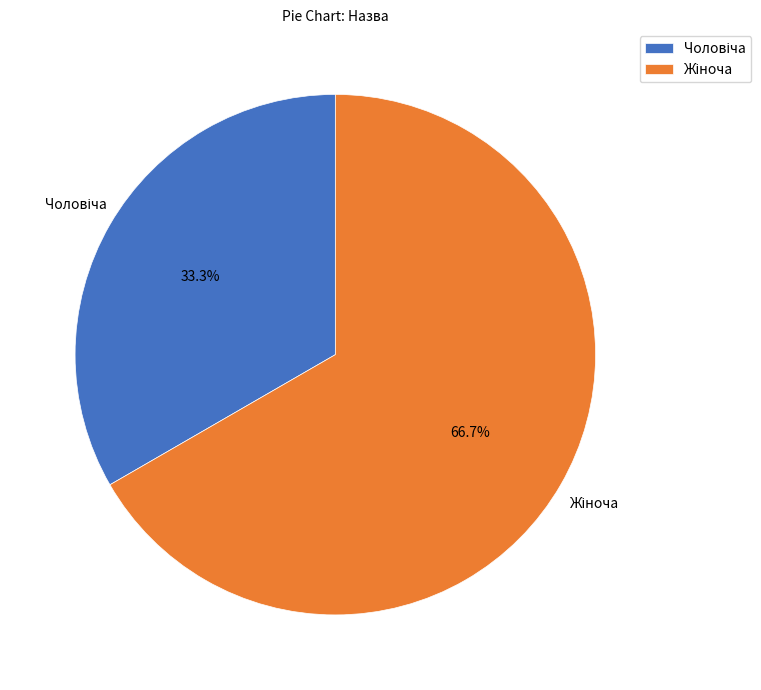

How many slices are in this pie chart?

2